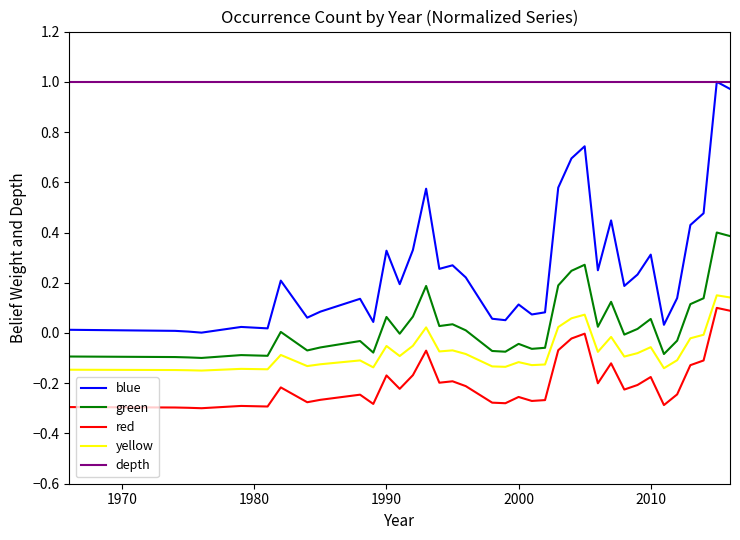

True or false: red and yellow cross at least once.

False